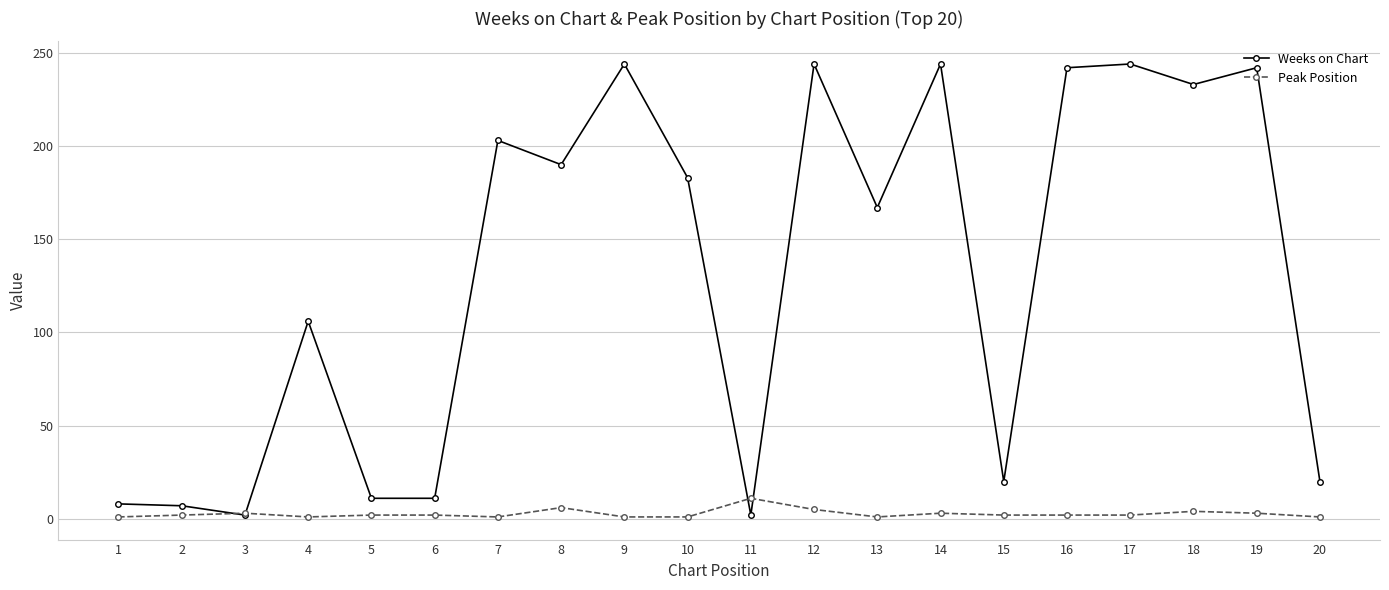

At how many categories does at least one series exceed 88?

12